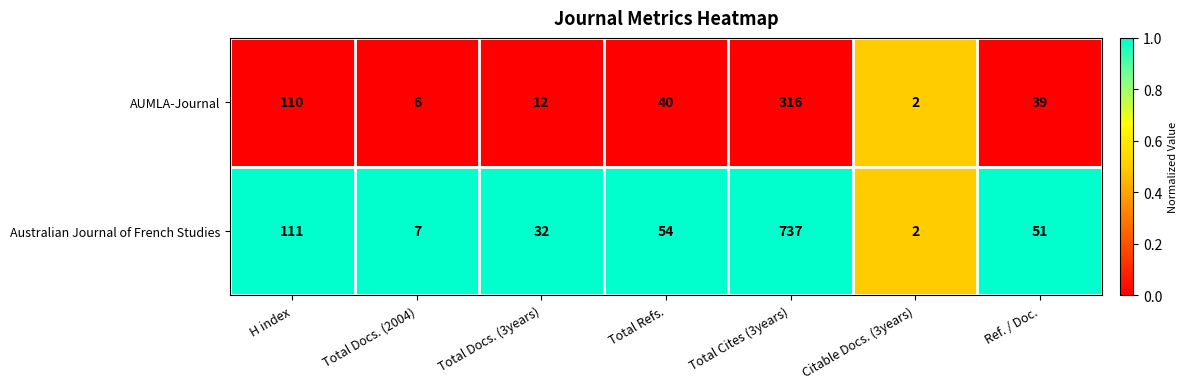

At which label does Australian Journal of French Studies first exceed 51?

H index